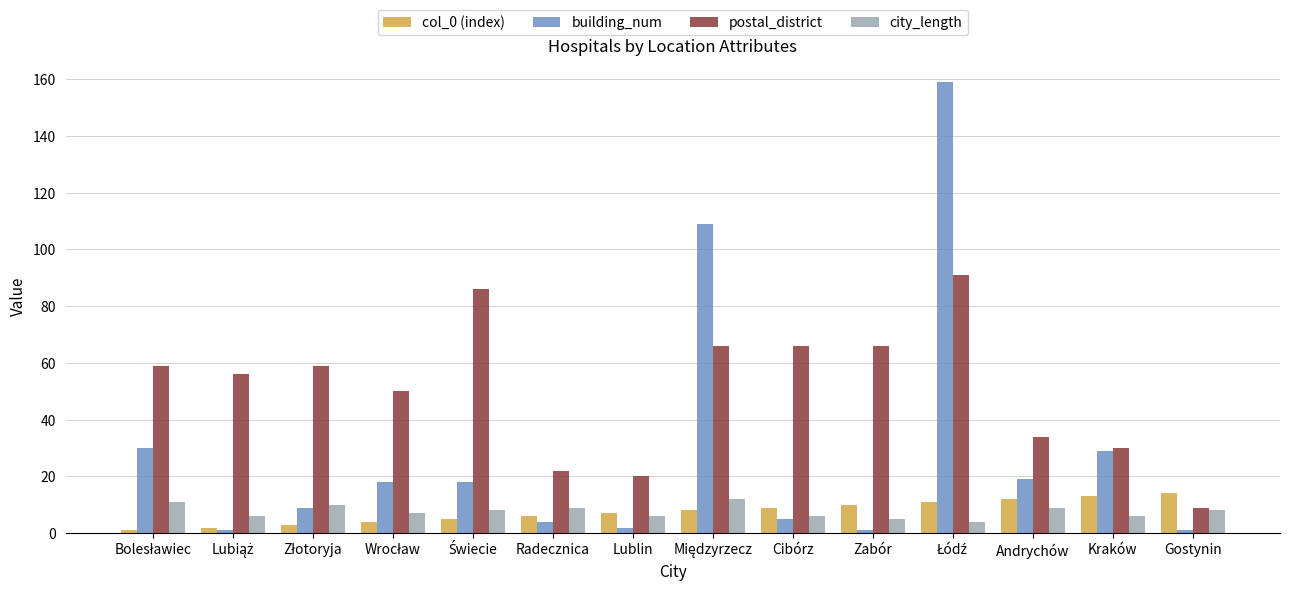

Which series has the widest spread of values?

building_num